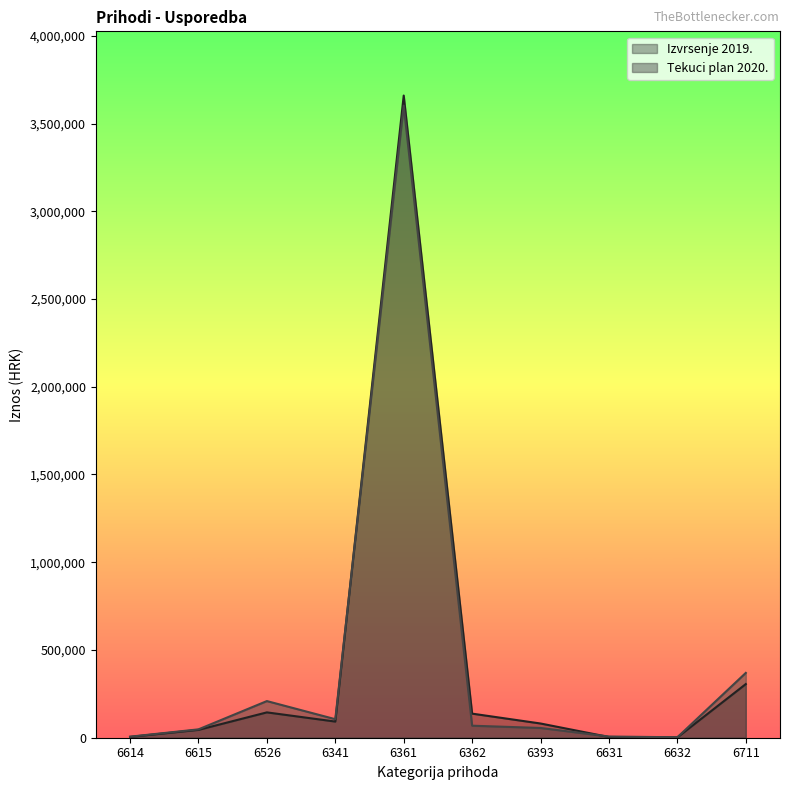

How many interior local peaks does the Tekuci plan 2020. series have?

2